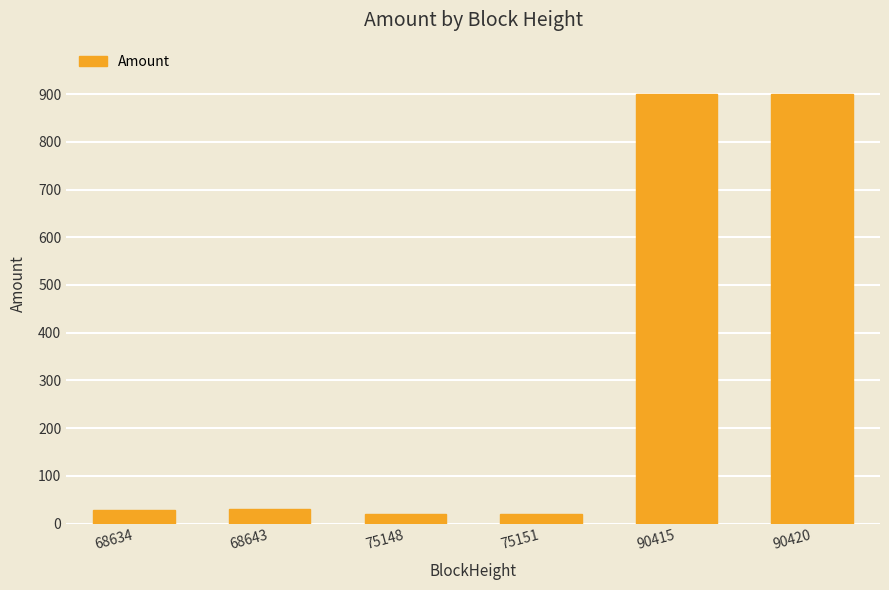

What is the minimum value shown in the chart?

20.0